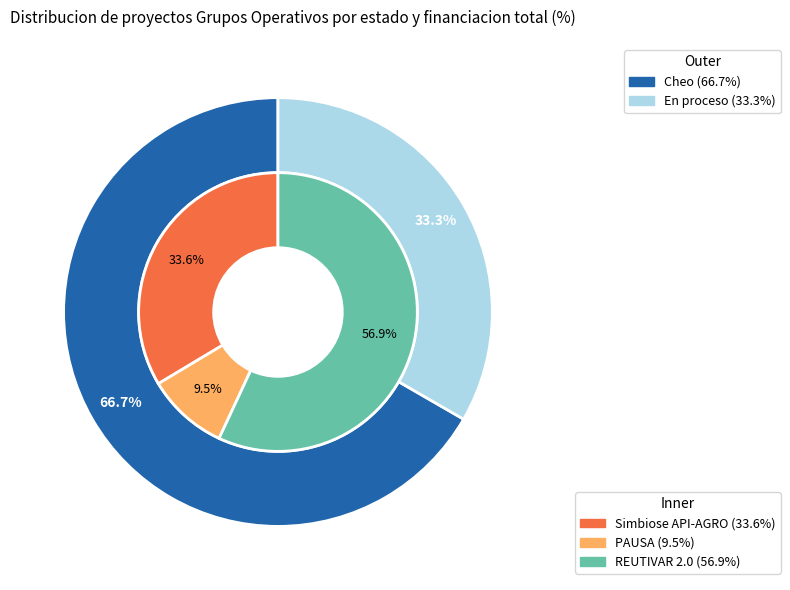

To the nearest percent, what percentage of the pie is REUTIVAR 2.0?

57%